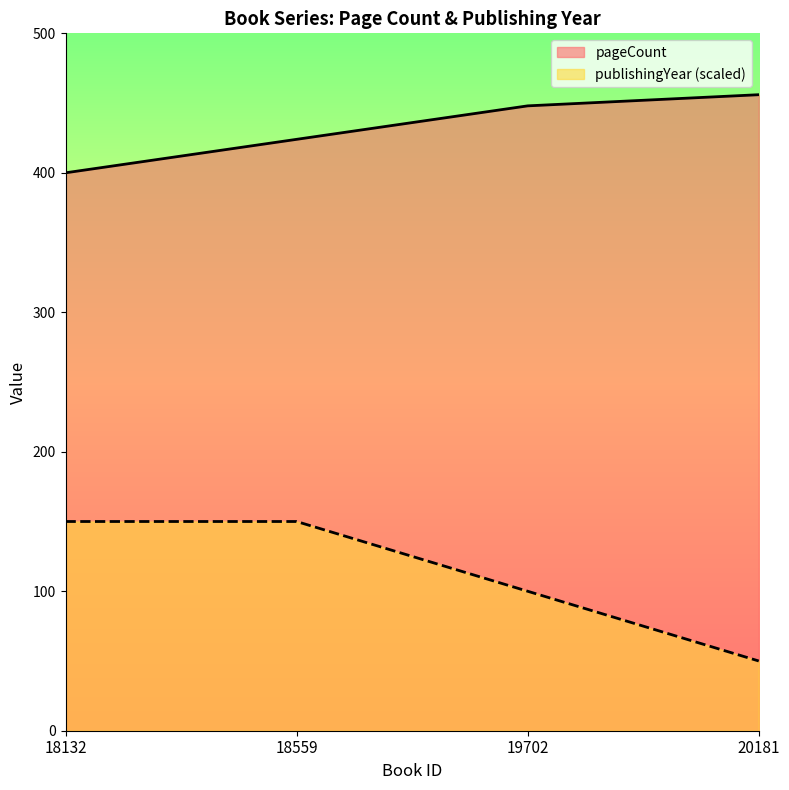

At which label is pageCount closest to 428?

18559